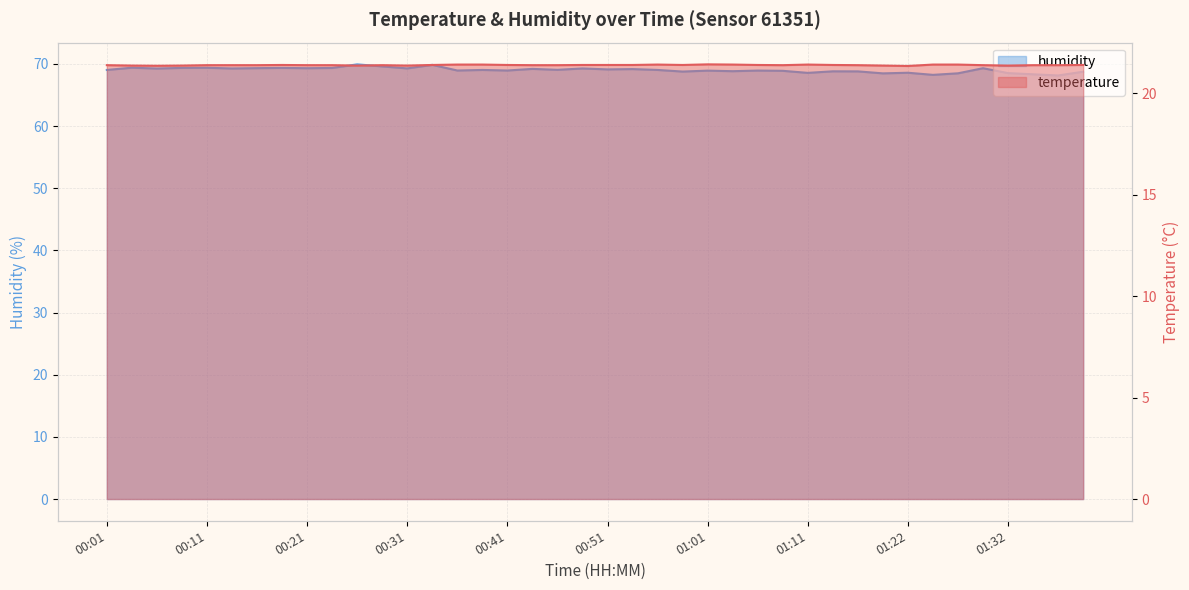

What is the sum of all temperature values?

855.4